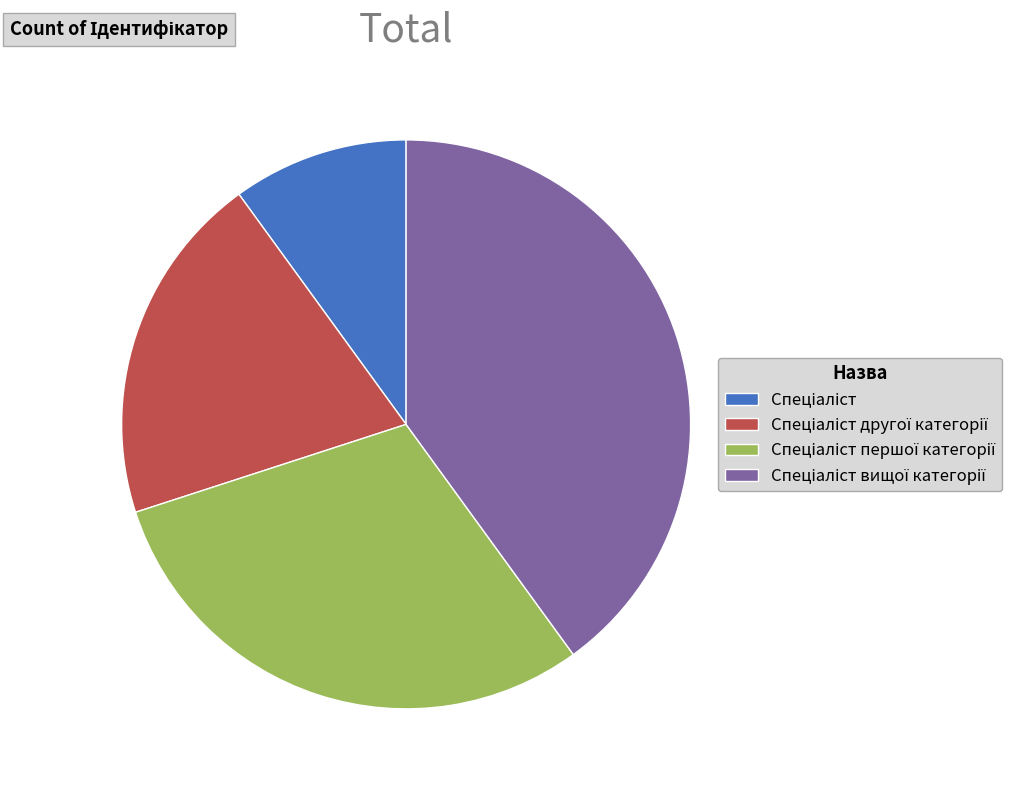

Does any single category account for the majority?

No